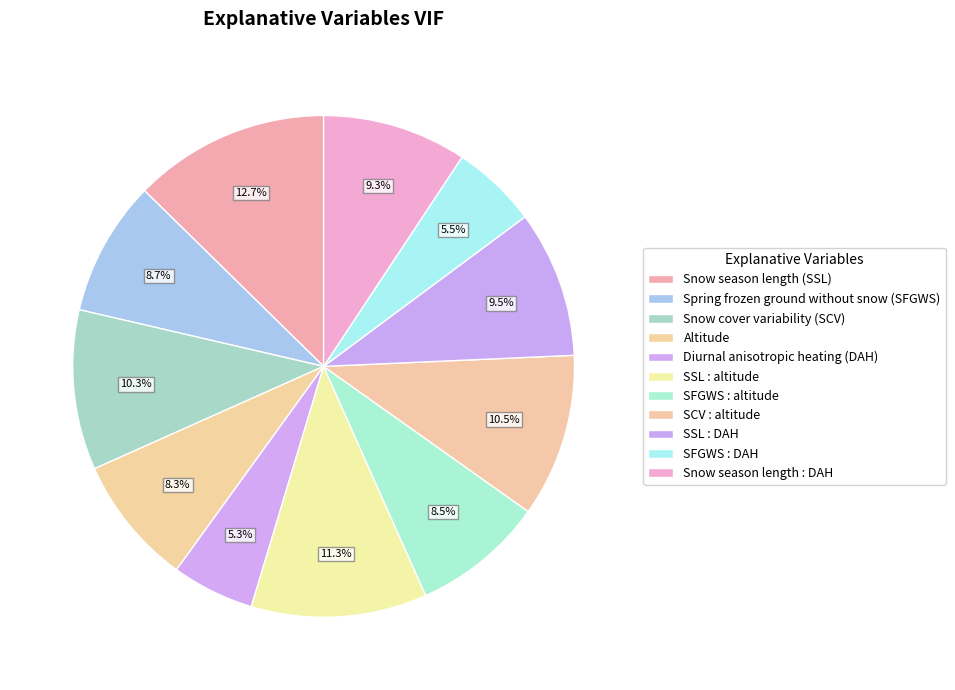

What is the smallest slice in the pie chart?

Diurnal anisotropic heating (DAH)